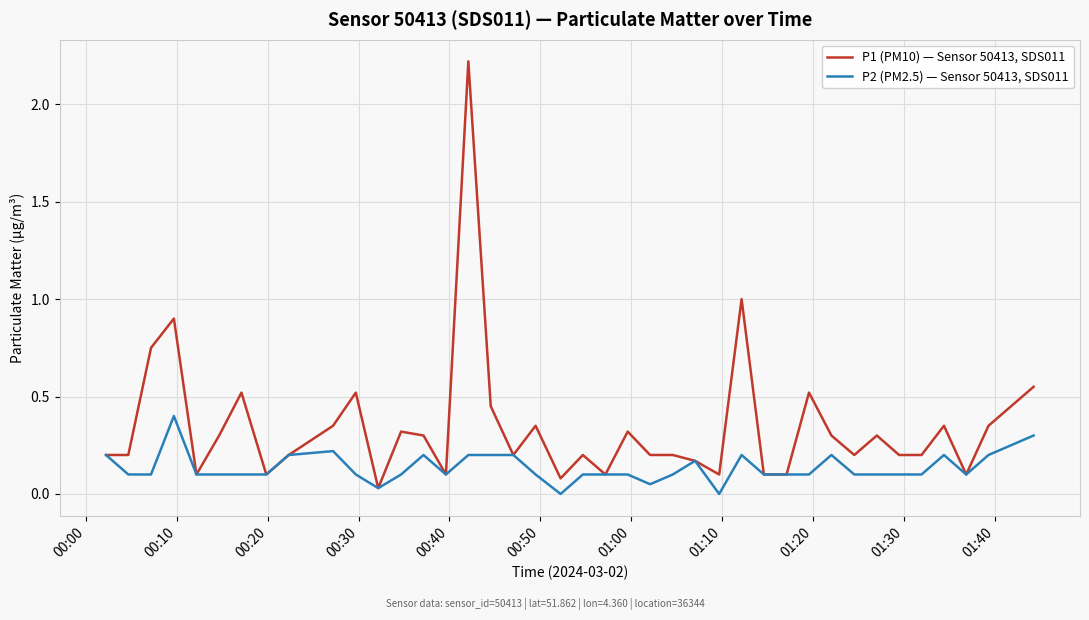

Count the number of categories in the chart.

40